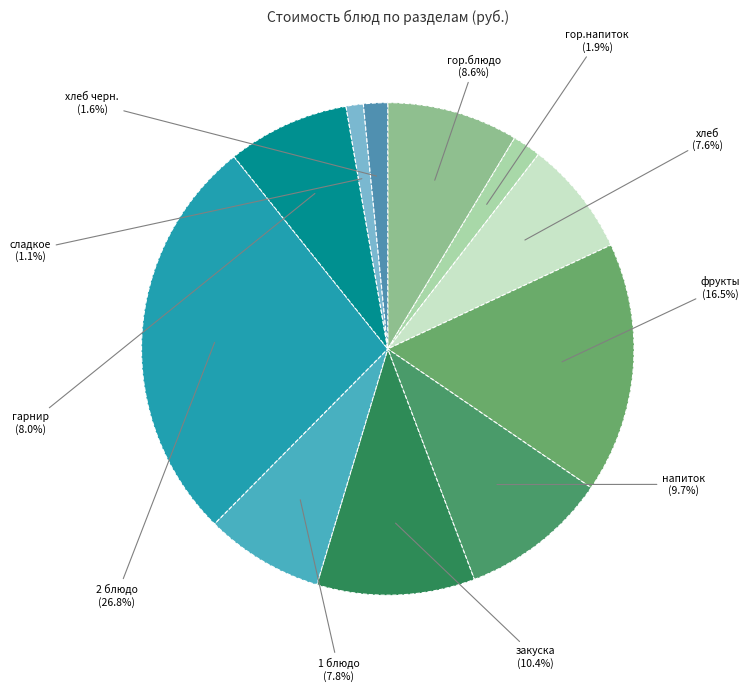

Count the number of slices in the pie.

11